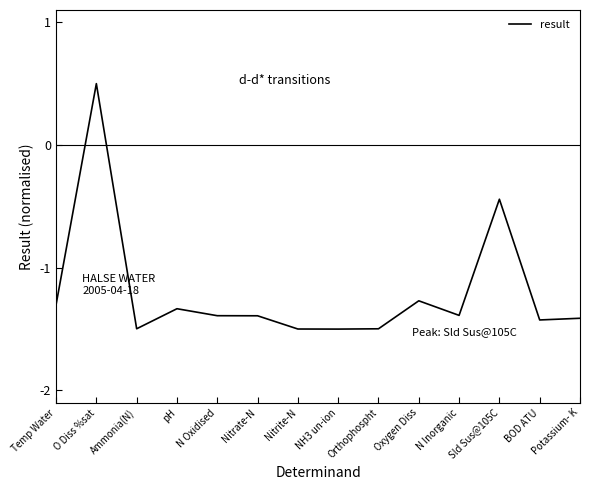

True or false: there are more than 0 points higher than both neighbors.

True